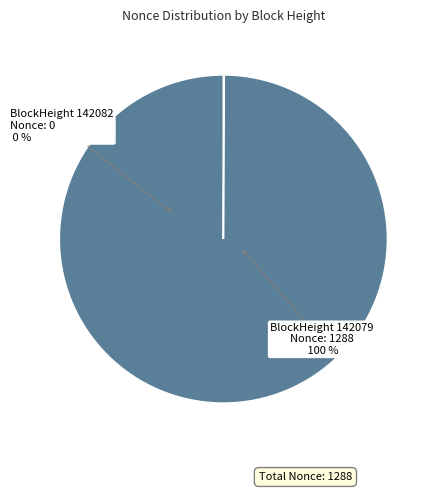

Does any single category account for the majority?

Yes